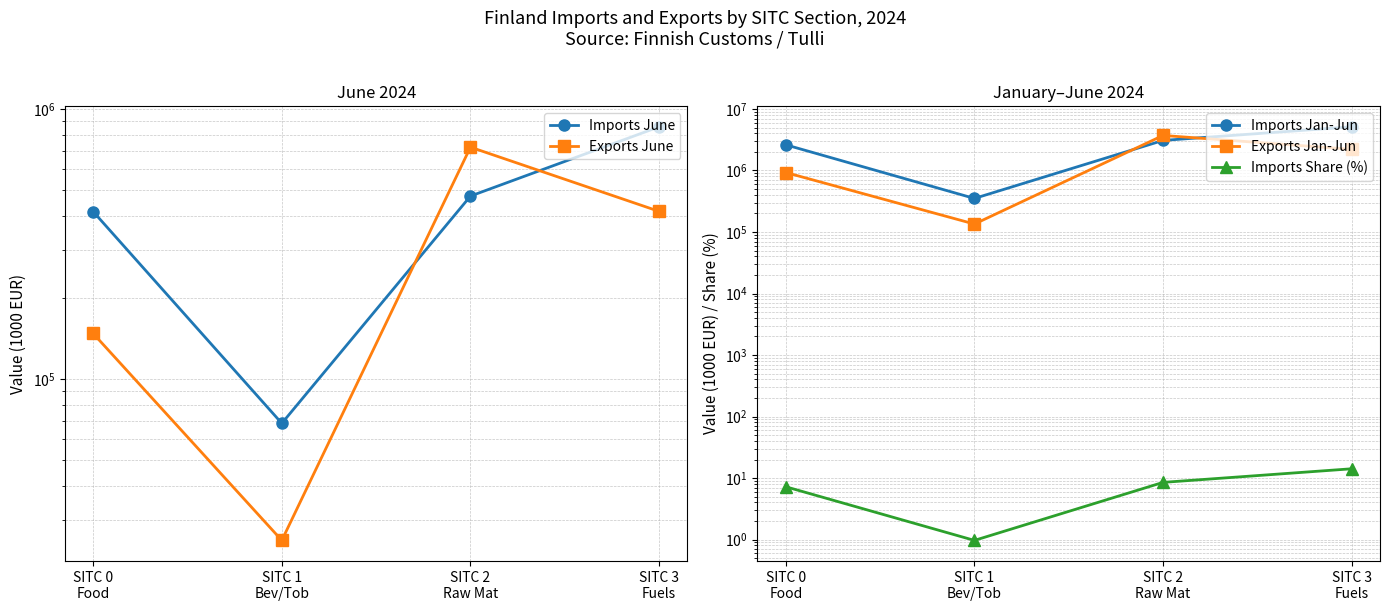

What is the label of the 2nd point from the right?

SITC 2
Raw Mat